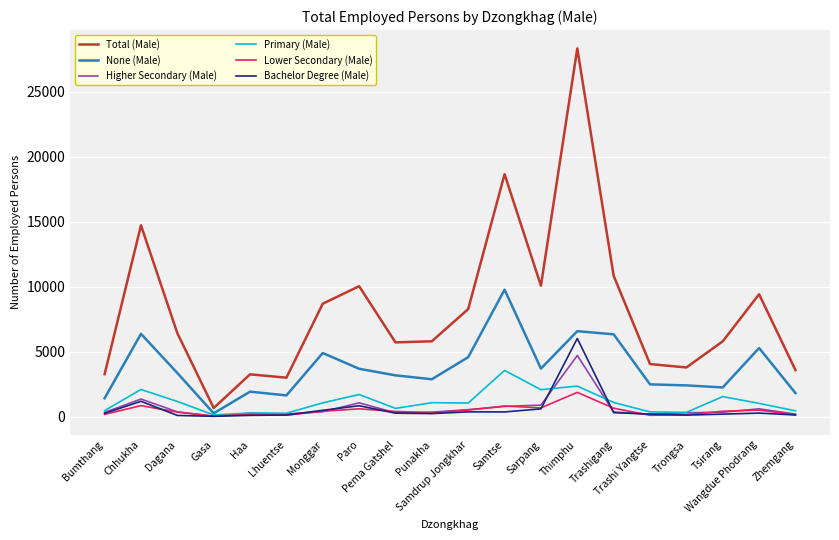

Which series has the largest range (max minus min)?

Total (Male)